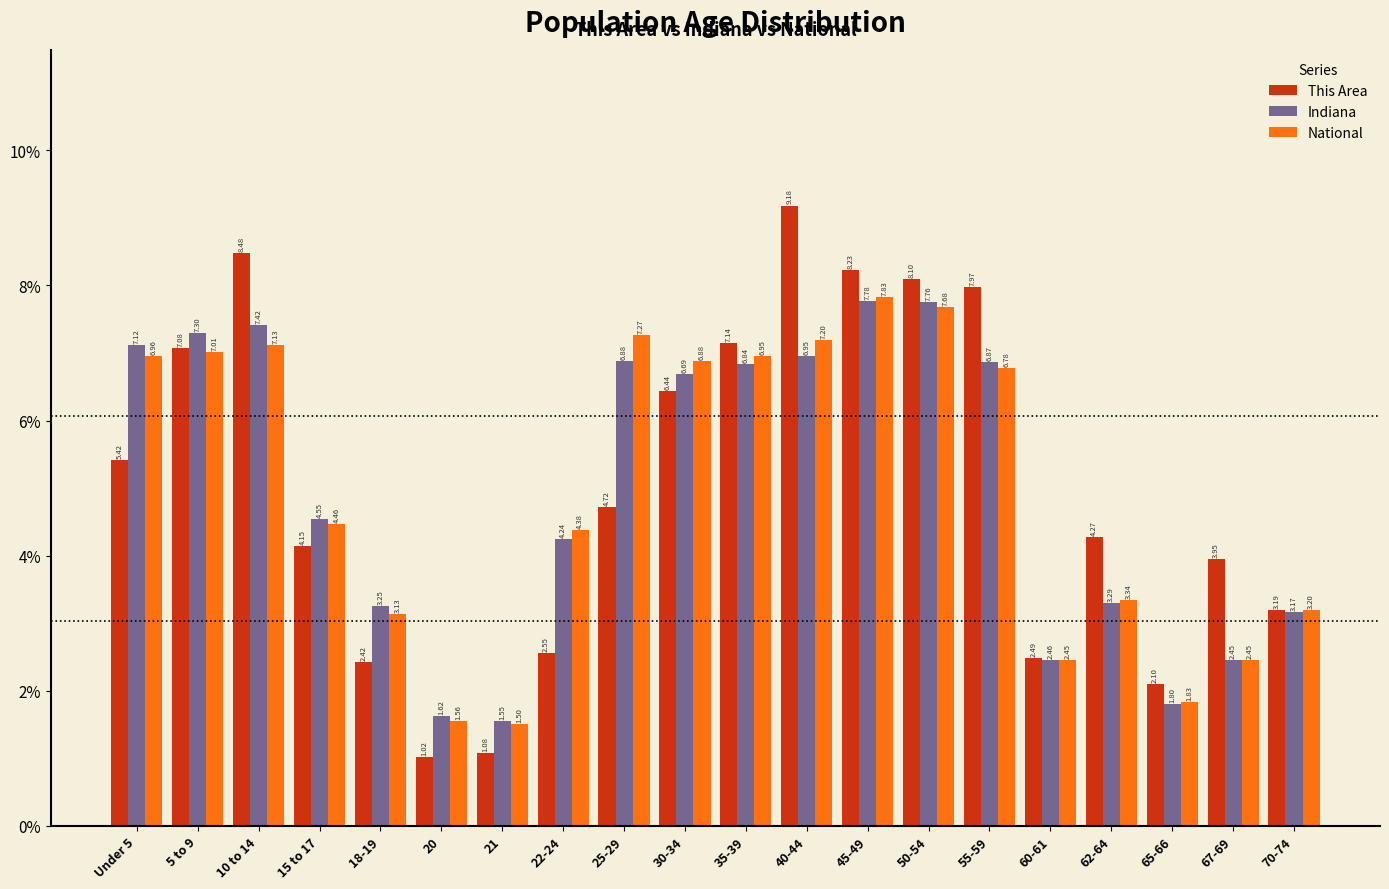

What is the difference between the Indiana values at 40-44 and 20?

5.3